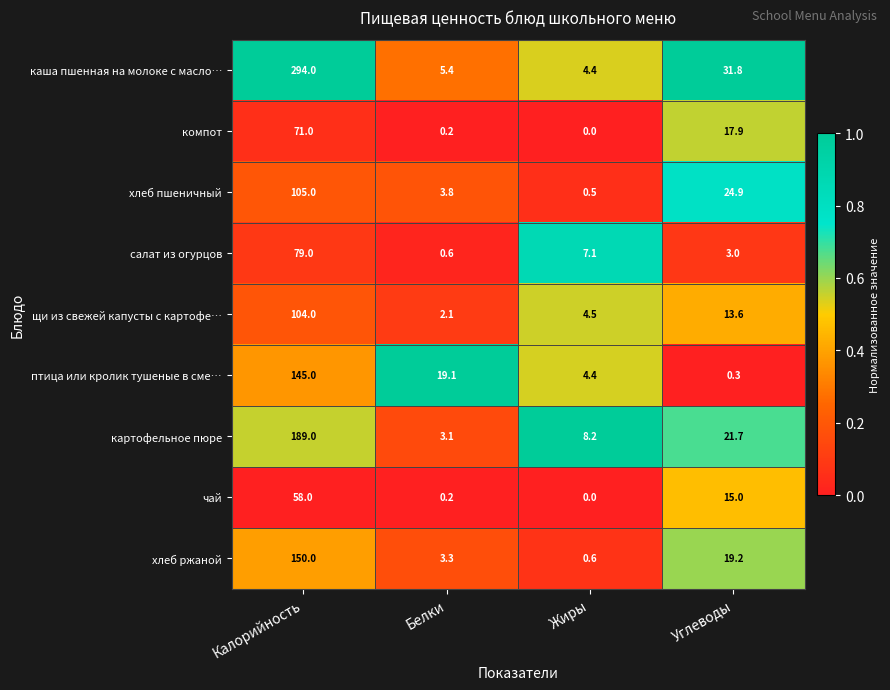

Which series has the widest spread of values?

каша пшенная на молоке с масло…